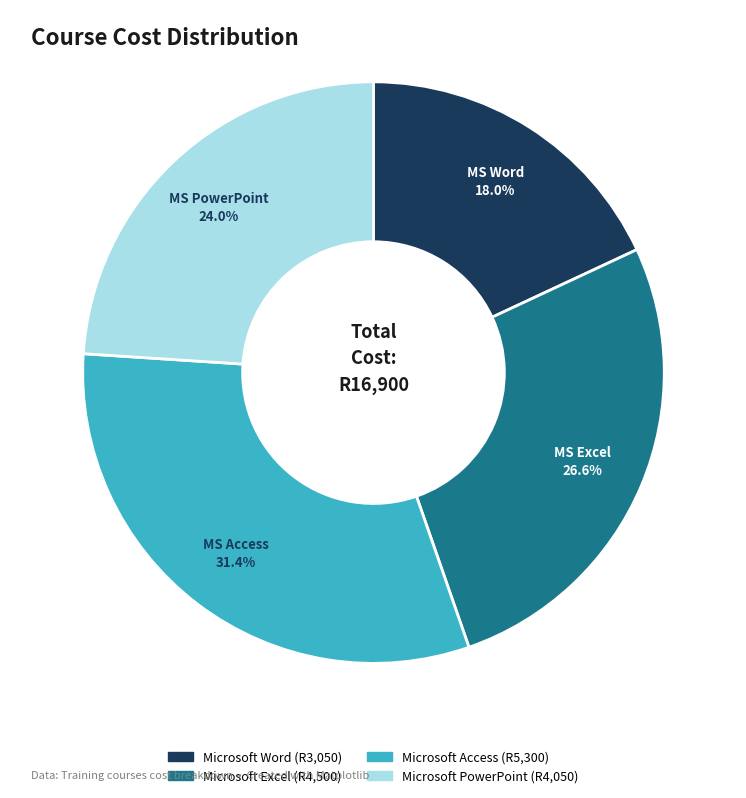

To the nearest percent, what is the combined percentage of Microsoft PowerPoint and Microsoft Word?

42%